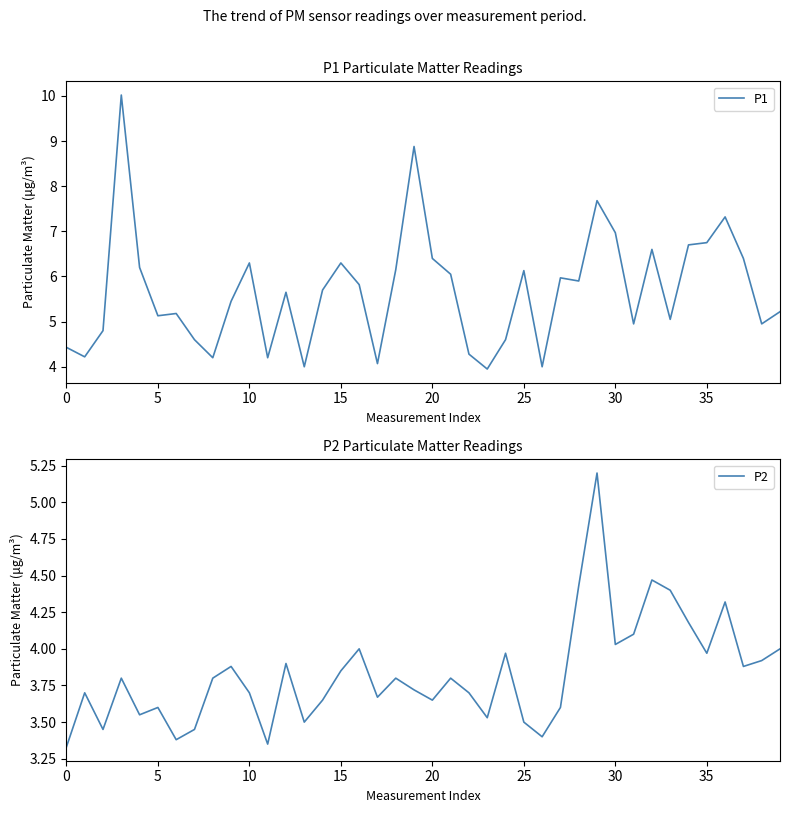

How many data points in P1 are less than 5?

14